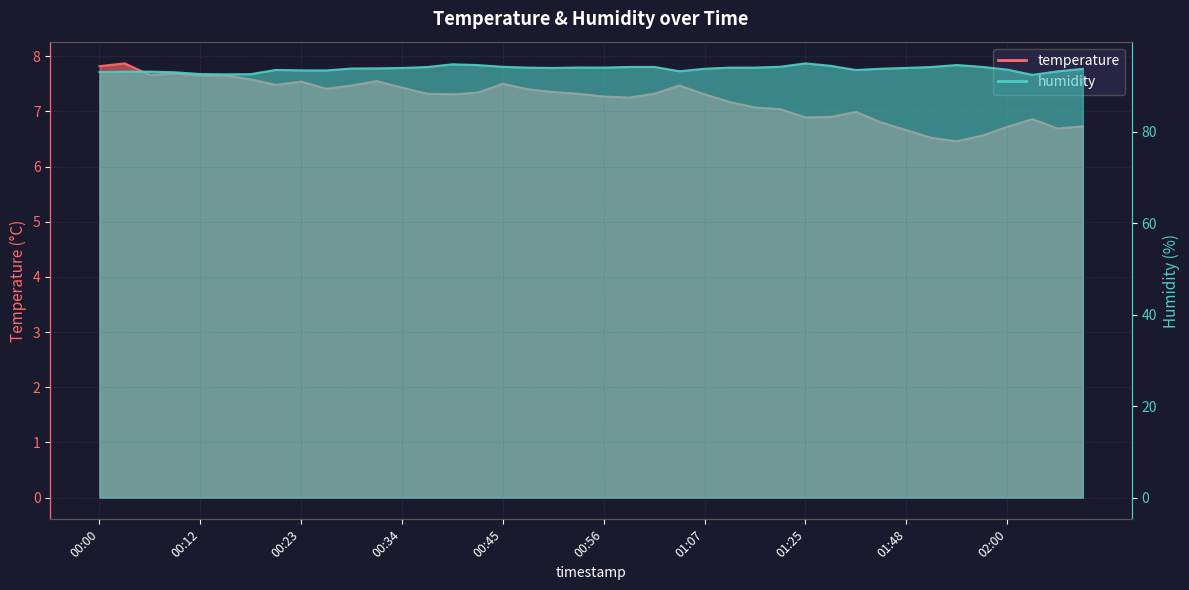

True or false: temperature and humidity intersect in this chart.

False